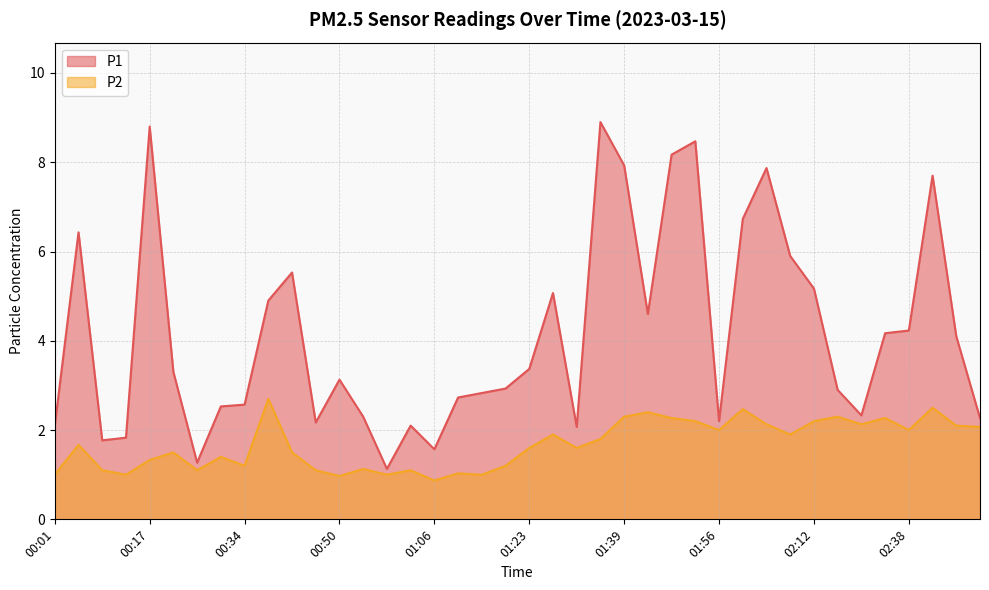

At which label does P2 reach its peak?

00:38